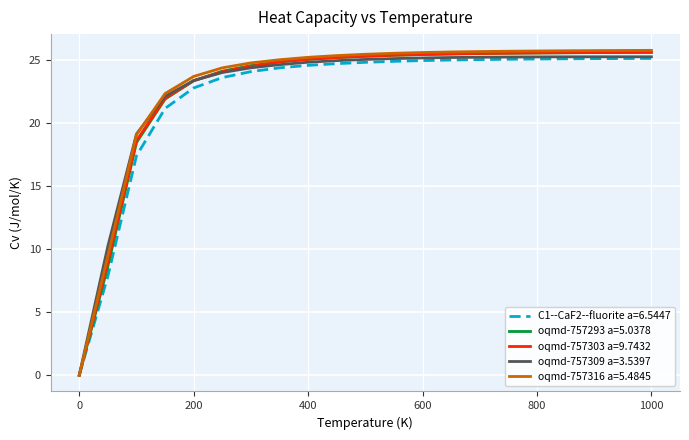

What is the difference between the maximum and minimum values in the oqmd-757316 a=5.4845 series?

25.8